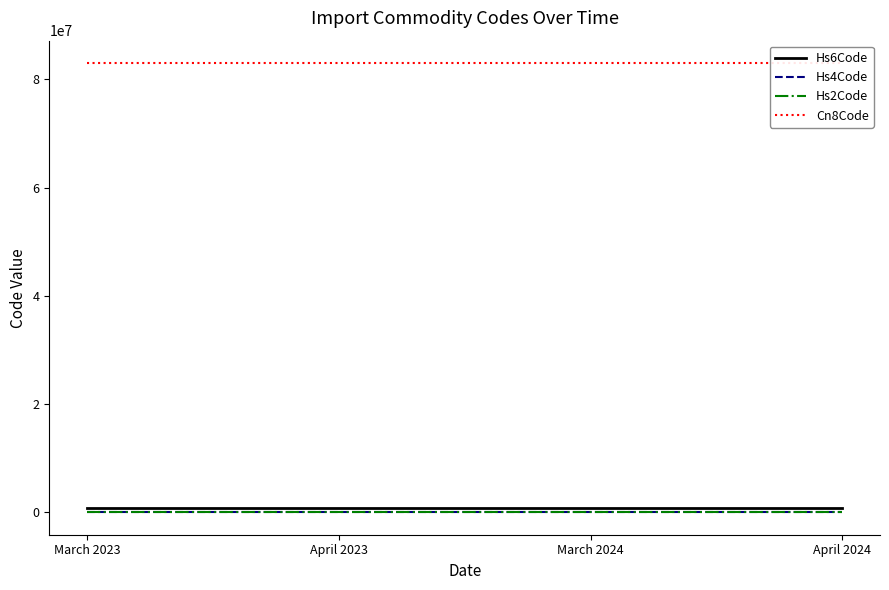

True or false: Hs4Code and Hs2Code cross at least once.

False